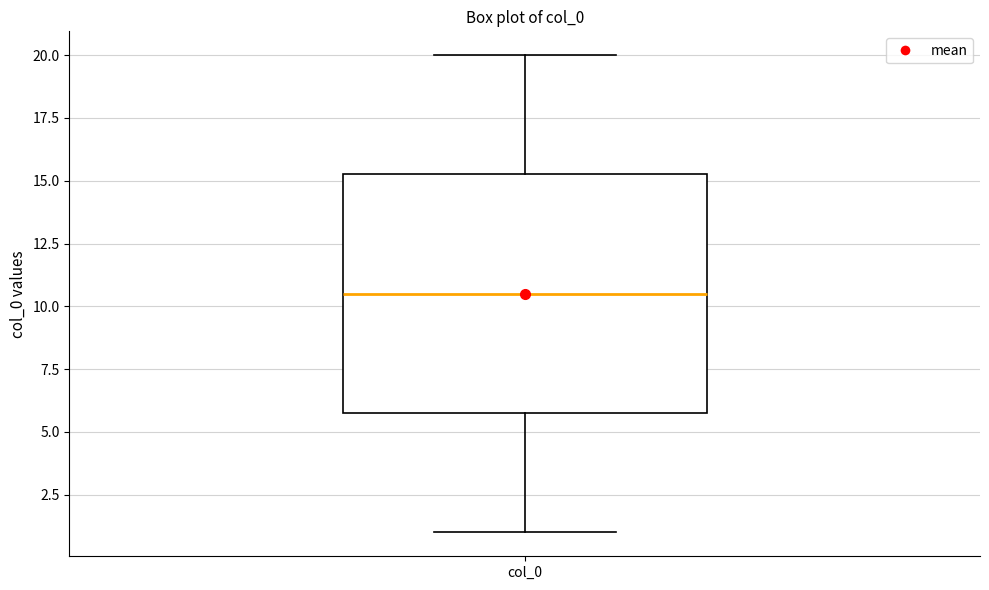

Read this box plot against the y-axis: the position of the median line, the range covered by the box, and the ends of both whiskers. The values are not printed on the chart, so give them approximately, as read against the axis.

median 10.5, box 6.0 to 15.5, whiskers 1.0 to 20.0